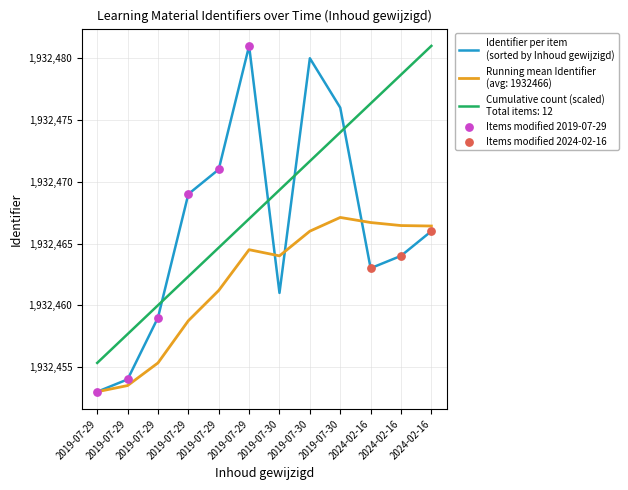

Which has a higher value, 2019-07-29 or 2019-07-30?

2019-07-29